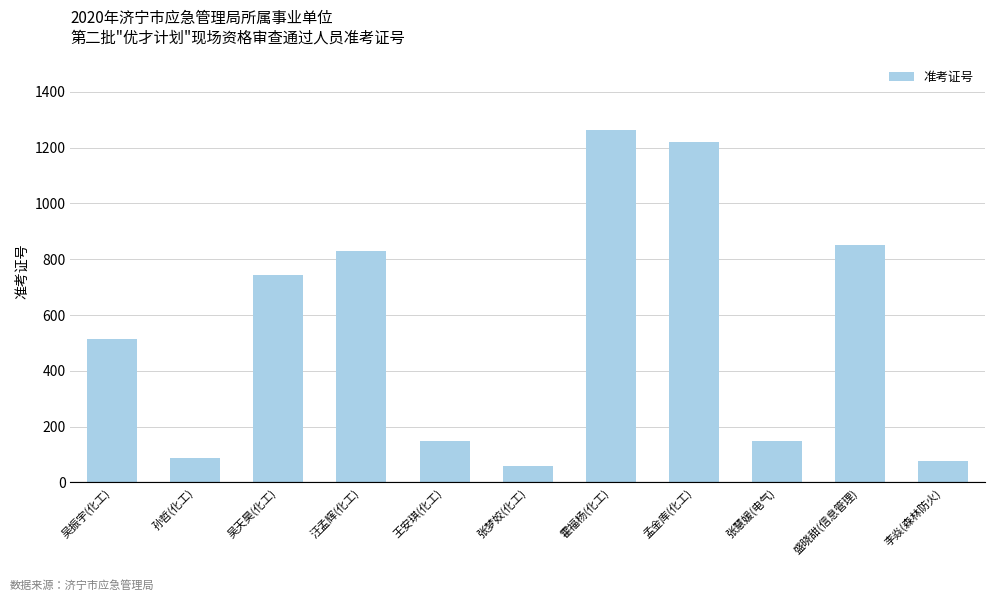

How many values are below 515?

5